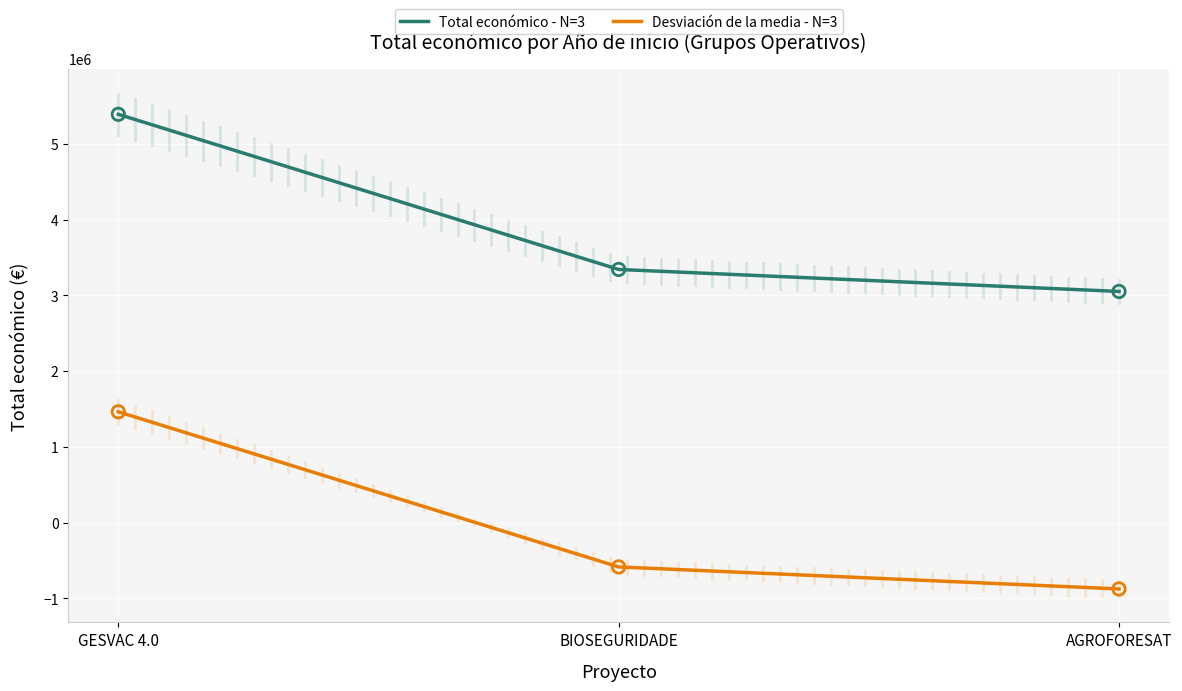

At how many categories does at least one series exceed 3845803?

1